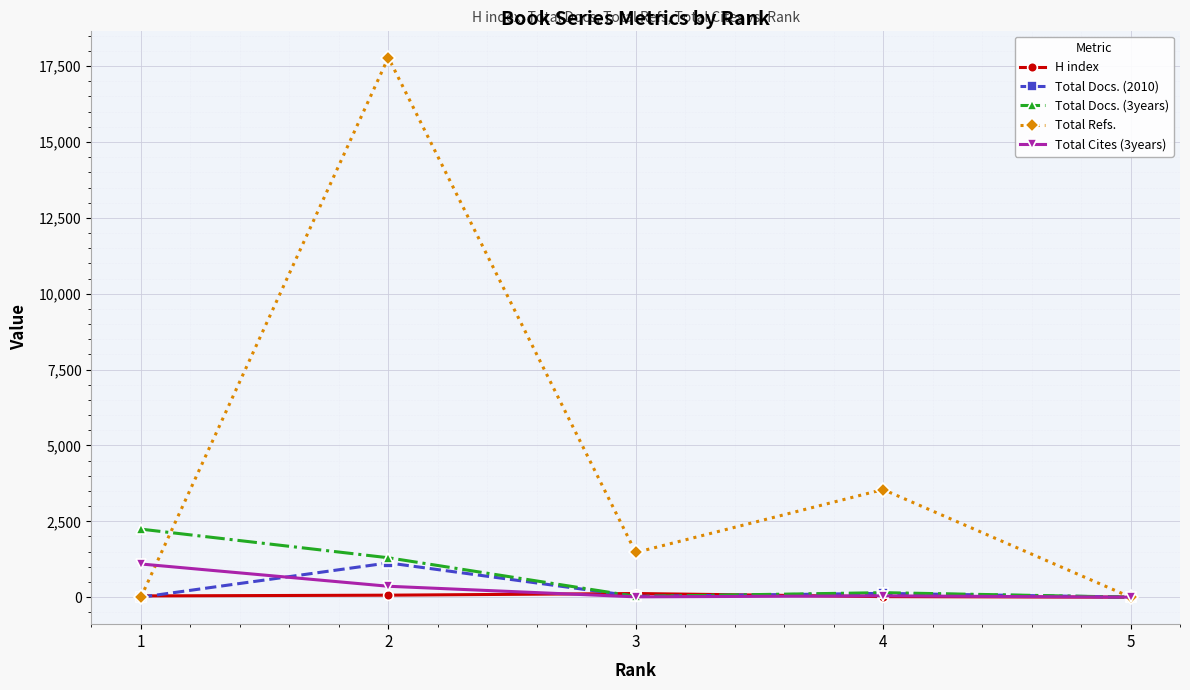

The value of Total Refs. at 2 is 17783. True or false?

True